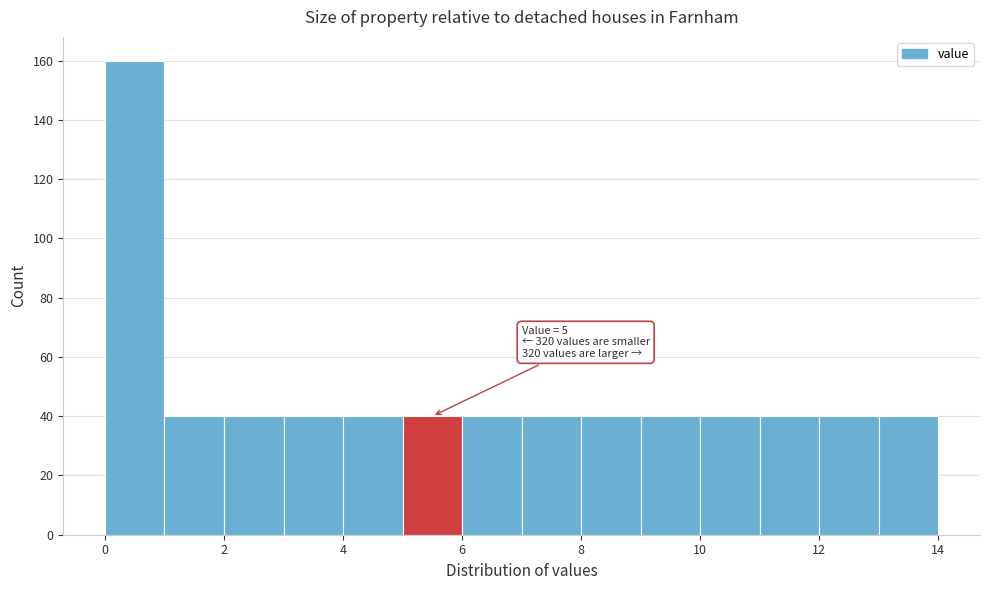

Over which range of the x-axis is the bar tallest?

0 to 1